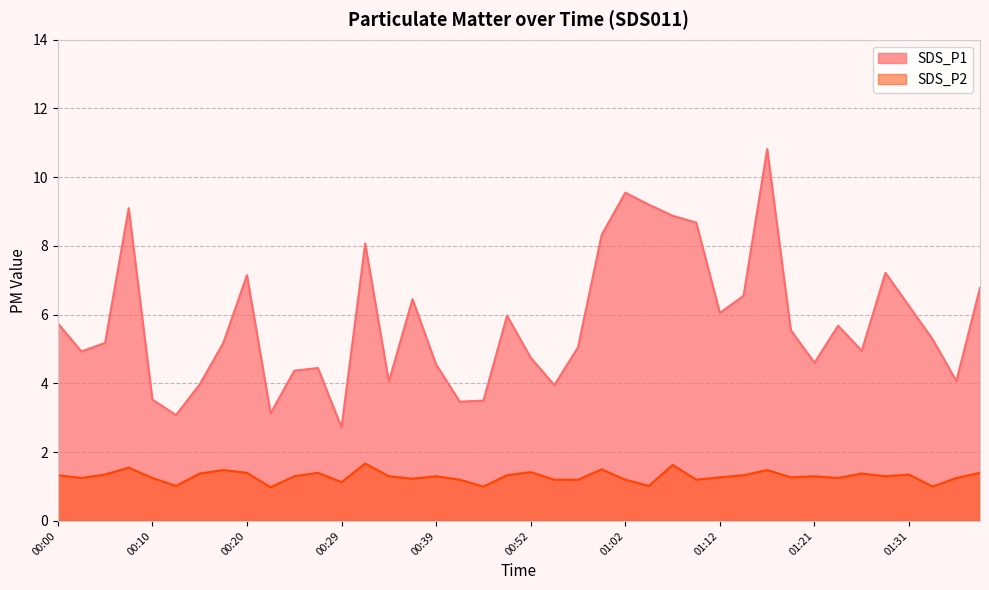

At which label does SDS_P1 reach its peak?

01:16